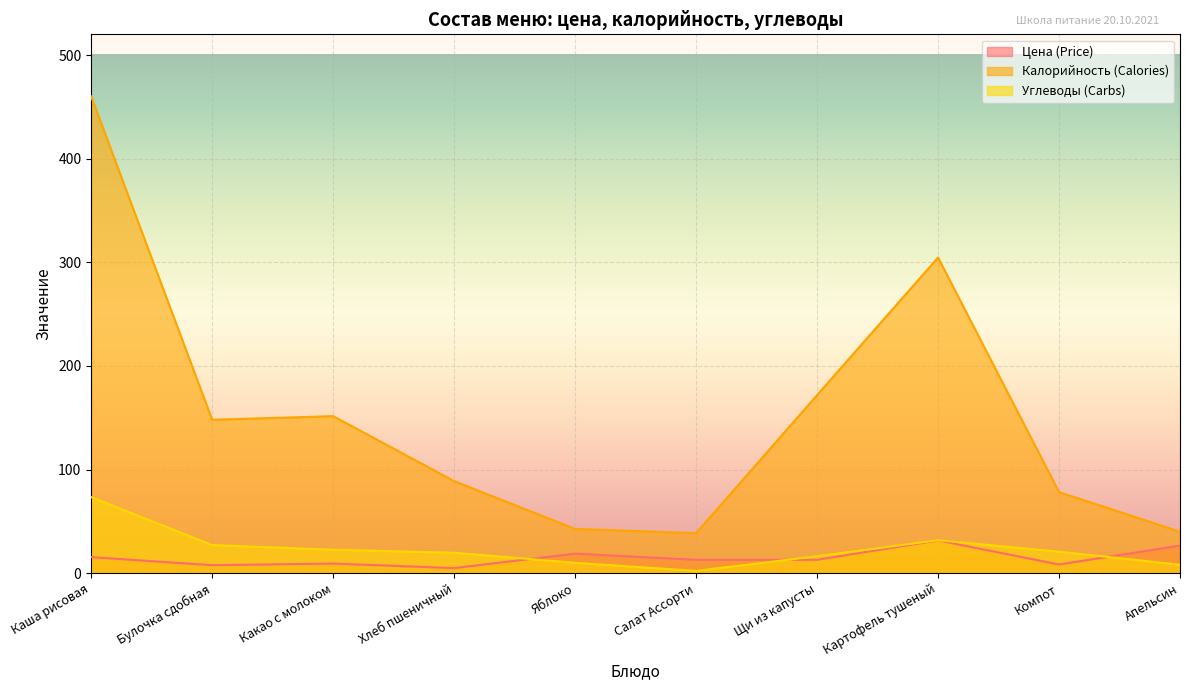

Read the Калорийность (Calories) value at Салат Ассорти.

38.6